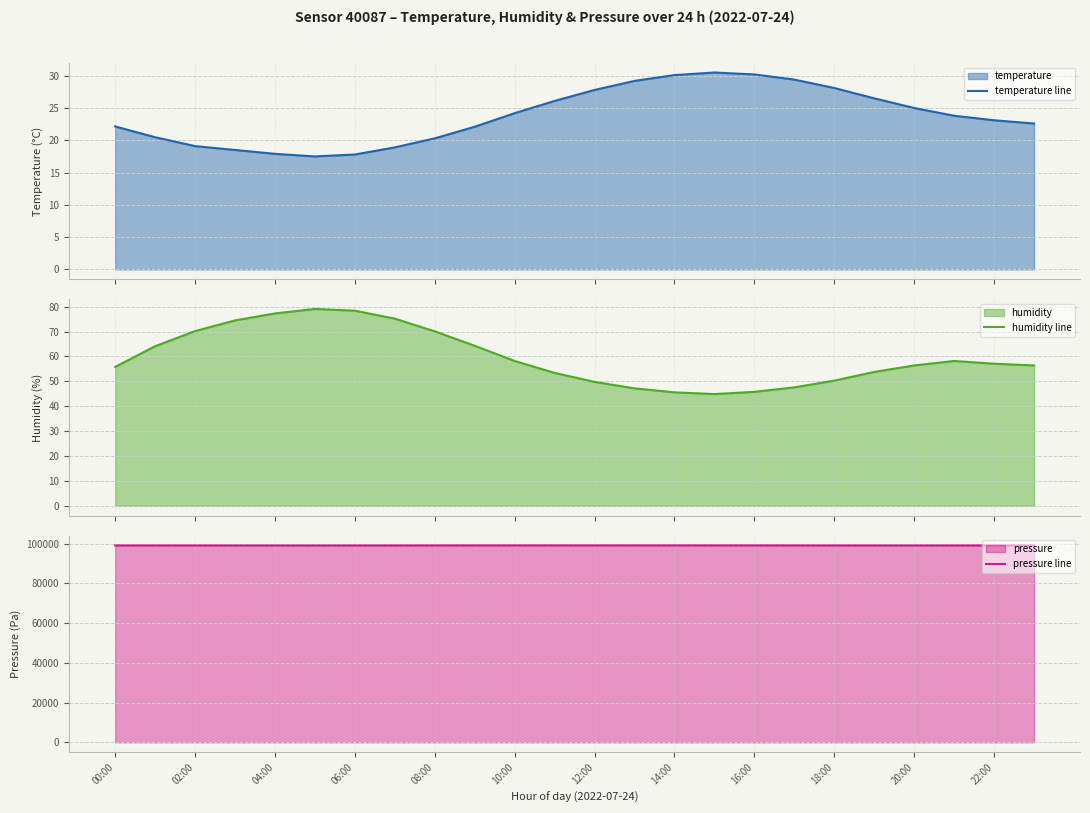

How many interior local peaks does the temperature line series have?

1